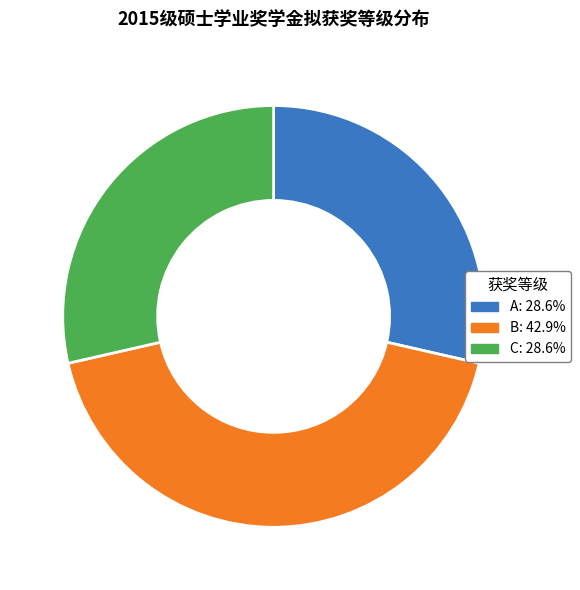

Which category has the biggest portion of the pie?

B